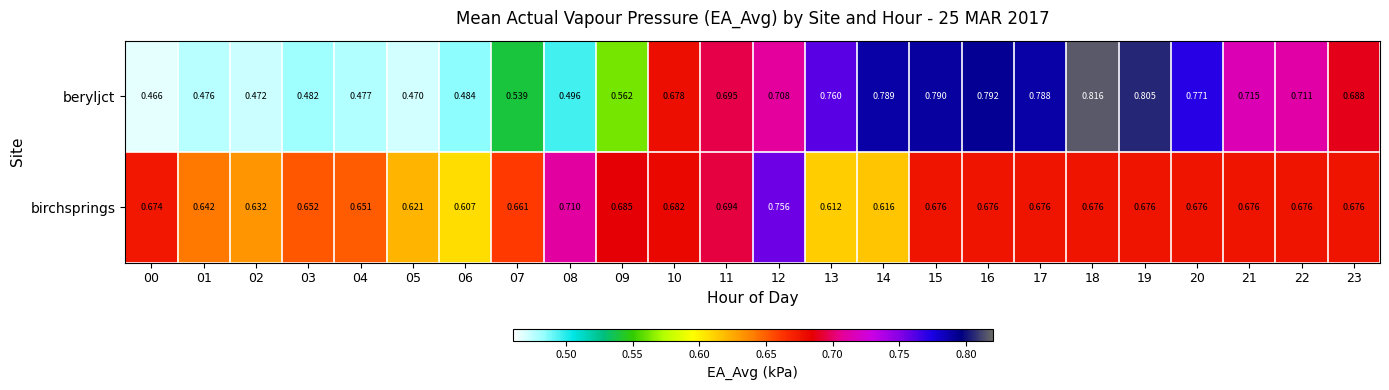

List the series in order of their overall mean, lowest first.

beryljct, birchsprings